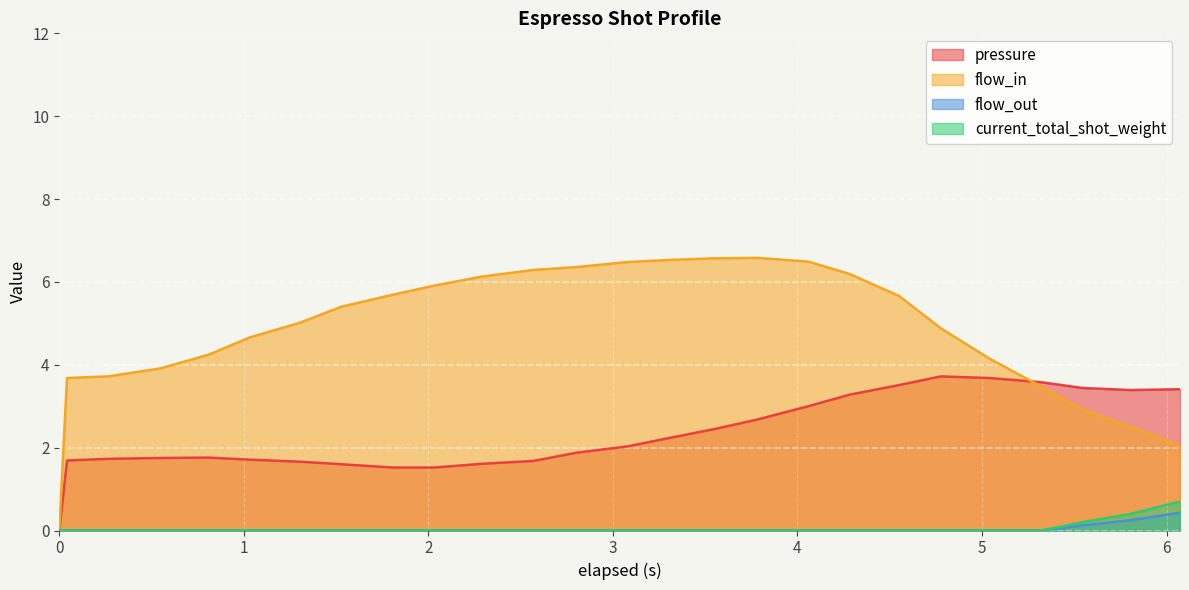

Reading left to right, list all the values displayed in this chart.

pressure: 0.0=0.0	0.042=1.7	0.265=1.7	0.545=1.8	0.807=1.8	1.032=1.7	1.307=1.7	1.527=1.6	1.806=1.5	2.03=1.5	2.292=1.6	2.571=1.7	2.806=1.9	3.079=2.0	3.302=2.2	3.552=2.5	3.784=2.7	4.059=3.0	4.284=3.3	4.551=3.5	4.777=3.7	5.04=3.7	5.319=3.6	5.544=3.4	5.805=3.4	6.073=3.4
flow_in: 0.0=0.0	0.042=3.7	0.265=3.7	0.545=3.9	0.807=4.2	1.032=4.7	1.307=5.0	1.527=5.4	1.806=5.7	2.03=5.9	2.292=6.1	2.571=6.3	2.806=6.4	3.079=6.5	3.302=6.5	3.552=6.6	3.784=6.6	4.059=6.5	4.284=6.2	4.551=5.7	4.777=4.9	5.04=4.2	5.319=3.5	5.544=2.9	5.805=2.5	6.073=2.0
flow_out: 0.0=0.0	0.042=0.0	0.265=0.0	0.545=0.0	0.807=0.0	1.032=0.0	1.307=0.0	1.527=0.0	1.806=0.0	2.03=0.0	2.292=0.0	2.571=0.0	2.806=0.0	3.079=0.0	3.302=0.0	3.552=0.0	3.784=0.0	4.059=0.0	4.284=0.0	4.551=0.0	4.777=0.0	5.04=0.0	5.319=0.0	5.544=0.1	5.805=0.2	6.073=0.4
current_total_shot_weight: 0.0=0.0	0.042=0.0	0.265=0.0	0.545=0.0	0.807=0.0	1.032=0.0	1.307=0.0	1.527=0.0	1.806=0.0	2.03=0.0	2.292=0.0	2.571=0.0	2.806=0.0	3.079=0.0	3.302=0.0	3.552=0.0	3.784=0.0	4.059=0.0	4.284=0.0	4.551=0.0	4.777=0.0	5.04=0.0	5.319=0.0	5.544=0.2	5.805=0.4	6.073=0.7